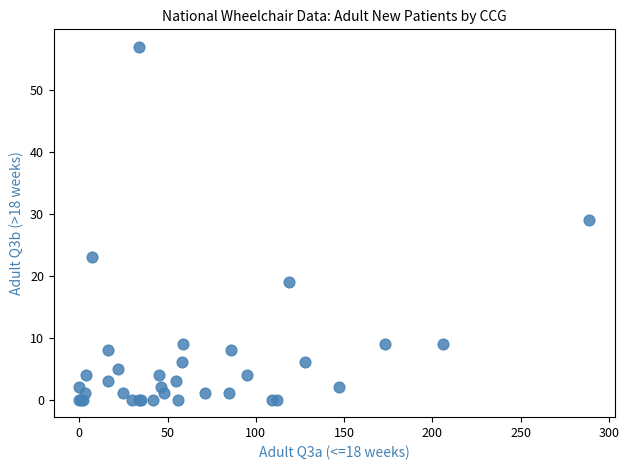

What Y value in the scatter plot is closest to 28?

29